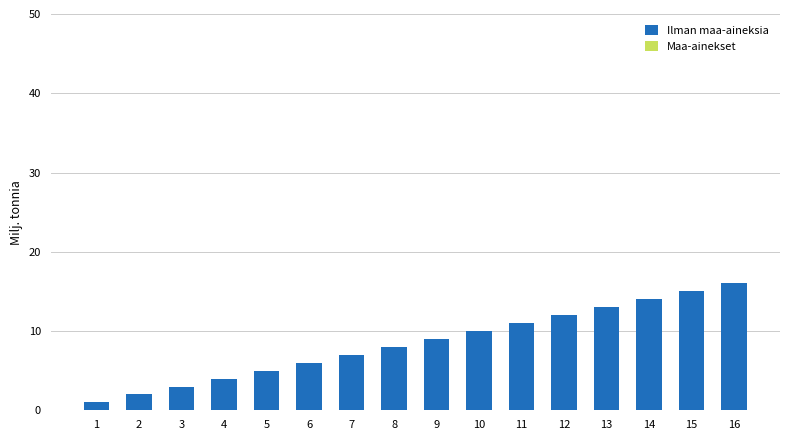

What is the sum of all values?

136